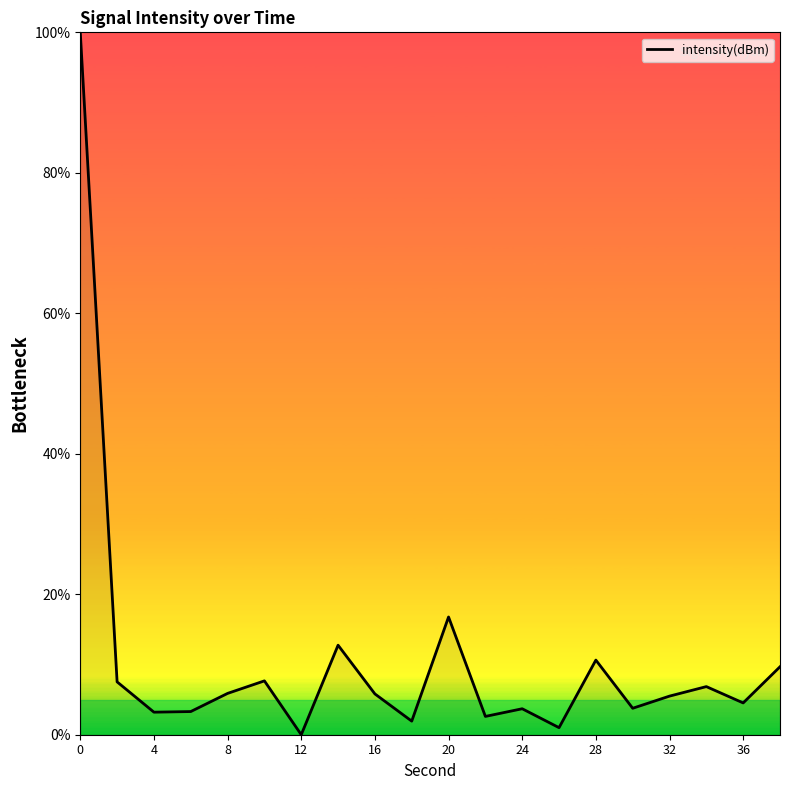

What is the greatest value displayed?

100.0